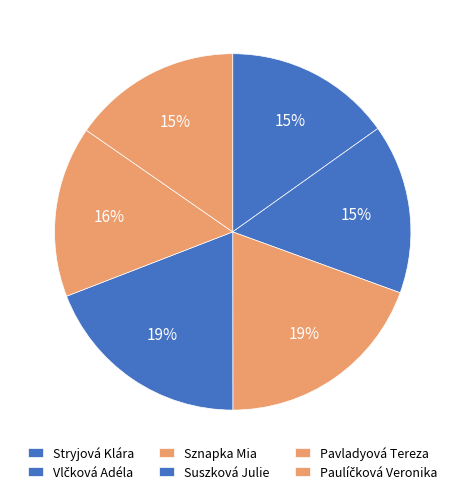

Which category has the biggest portion of the pie?

Sznapka Mia